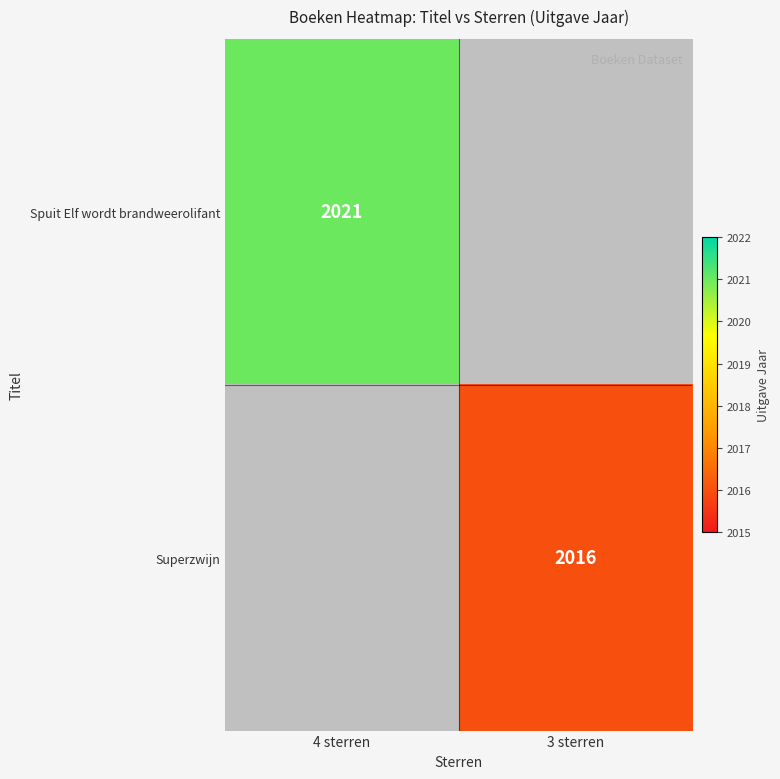

The Superzwijn series shows 2016 at 3 sterren. True or false?

True